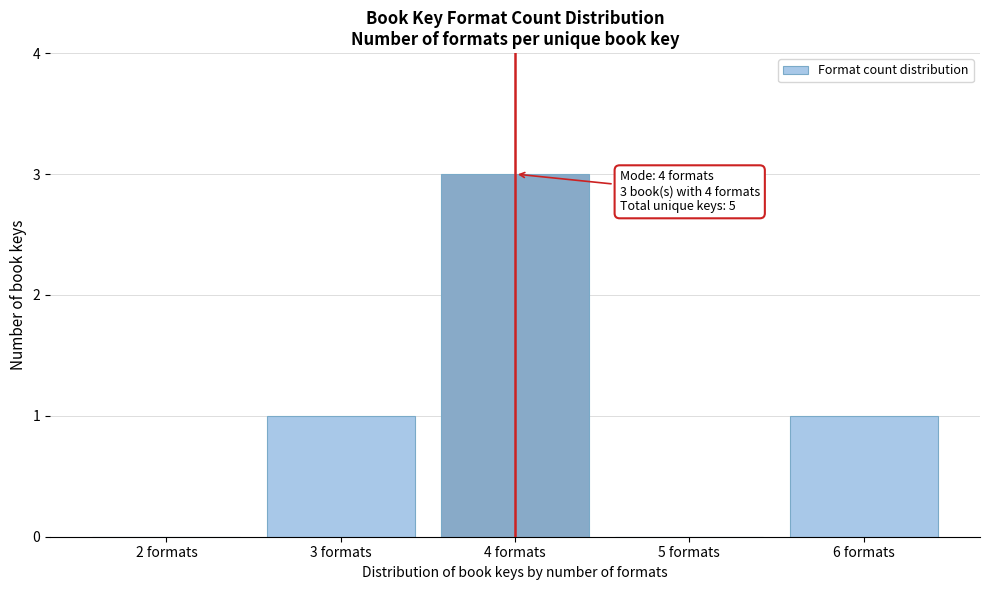

Reading left to right, list all the values displayed in this chart.

2 formats=0	3 formats=1	4 formats=3	5 formats=0	6 formats=1